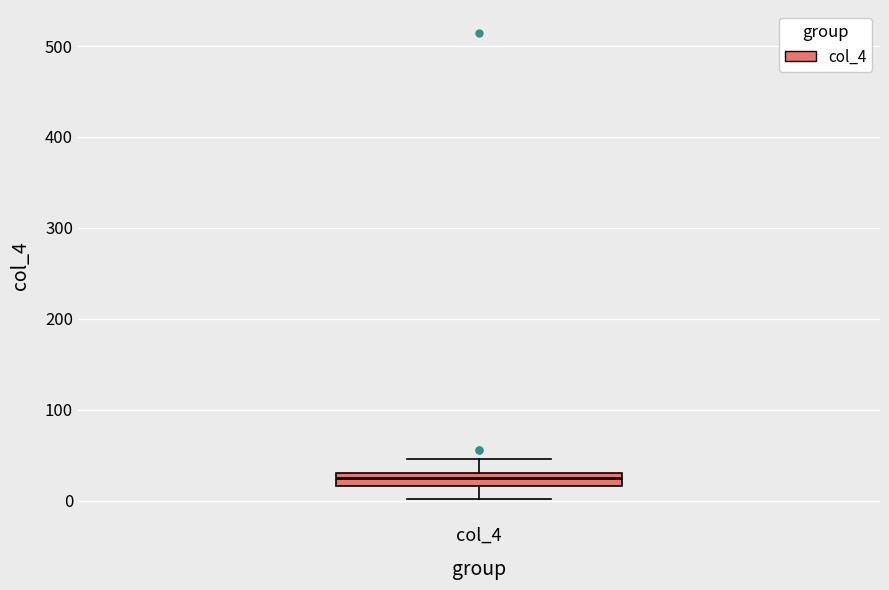

Where is the upper edge of the box for col_4 on the y-axis? The values are not printed on the chart, so give them approximately, as read against the axis.

30